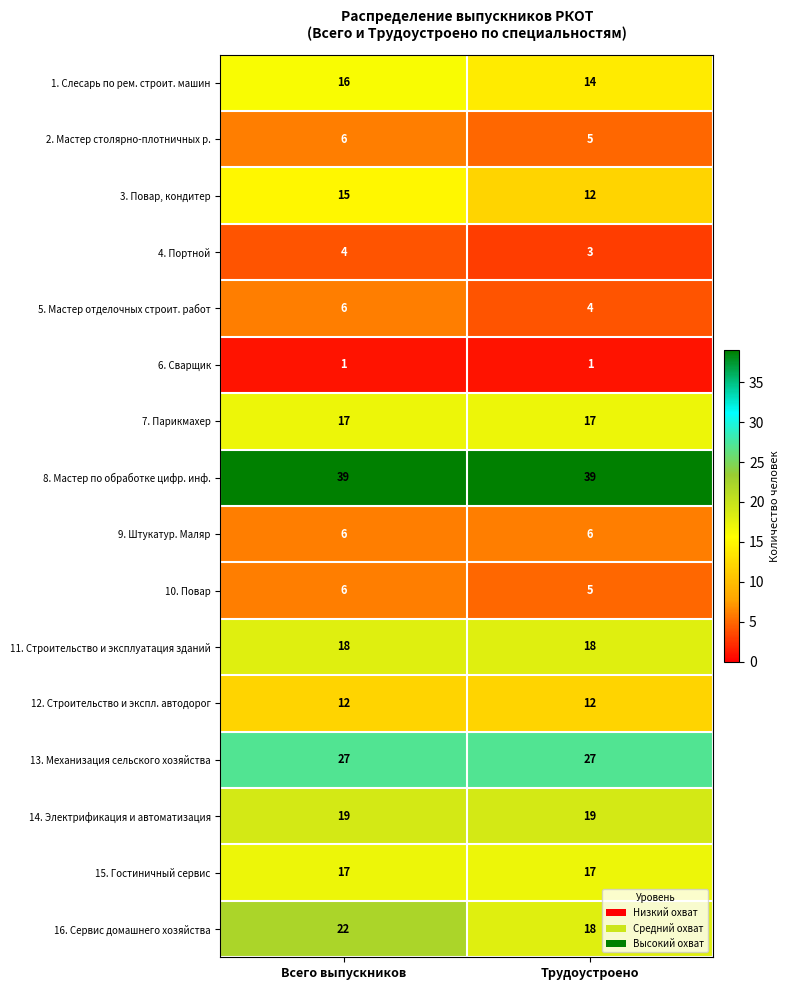

What is the total value across all series at Трудоустроено?

217